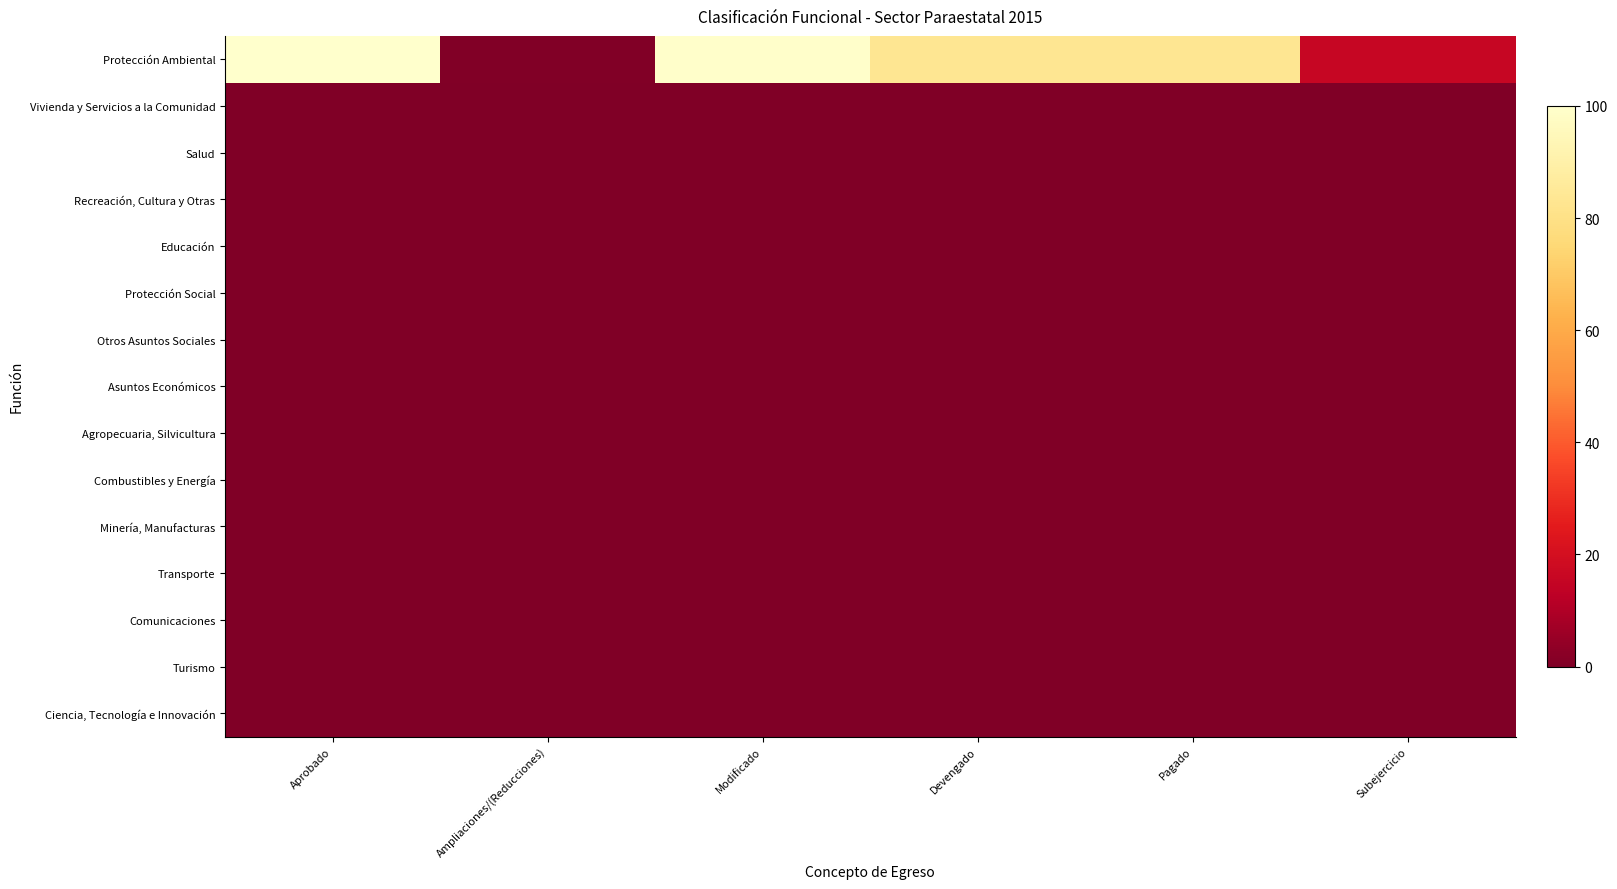

Reading left to right, list all the values displayed in this chart.

Protección Ambiental: Aprobado=100.0	Ampliaciones/(Reducciones)=0.7	Modificado=99.3	Devengado=83.4	Pagado=83.4	Subejercicio=15.8
Vivienda y Servicios a la Comunidad: Aprobado=0.0	Ampliaciones/(Reducciones)=0.0	Modificado=0.0	Devengado=0.0	Pagado=0.0	Subejercicio=0.0
Salud: Aprobado=0.0	Ampliaciones/(Reducciones)=0.0	Modificado=0.0	Devengado=0.0	Pagado=0.0	Subejercicio=0.0
Recreación, Cultura y Otras: Aprobado=0.0	Ampliaciones/(Reducciones)=0.0	Modificado=0.0	Devengado=0.0	Pagado=0.0	Subejercicio=0.0
Educación: Aprobado=0.0	Ampliaciones/(Reducciones)=0.0	Modificado=0.0	Devengado=0.0	Pagado=0.0	Subejercicio=0.0
Protección Social: Aprobado=0.0	Ampliaciones/(Reducciones)=0.0	Modificado=0.0	Devengado=0.0	Pagado=0.0	Subejercicio=0.0
Otros Asuntos Sociales: Aprobado=0.0	Ampliaciones/(Reducciones)=0.0	Modificado=0.0	Devengado=0.0	Pagado=0.0	Subejercicio=0.0
Asuntos Económicos: Aprobado=0.0	Ampliaciones/(Reducciones)=0.0	Modificado=0.0	Devengado=0.0	Pagado=0.0	Subejercicio=0.0
Agropecuaria, Silvicultura: Aprobado=0.0	Ampliaciones/(Reducciones)=0.0	Modificado=0.0	Devengado=0.0	Pagado=0.0	Subejercicio=0.0
Combustibles y Energía: Aprobado=0.0	Ampliaciones/(Reducciones)=0.0	Modificado=0.0	Devengado=0.0	Pagado=0.0	Subejercicio=0.0
Minería, Manufacturas: Aprobado=0.0	Ampliaciones/(Reducciones)=0.0	Modificado=0.0	Devengado=0.0	Pagado=0.0	Subejercicio=0.0
Transporte: Aprobado=0.0	Ampliaciones/(Reducciones)=0.0	Modificado=0.0	Devengado=0.0	Pagado=0.0	Subejercicio=0.0
Comunicaciones: Aprobado=0.0	Ampliaciones/(Reducciones)=0.0	Modificado=0.0	Devengado=0.0	Pagado=0.0	Subejercicio=0.0
Turismo: Aprobado=0.0	Ampliaciones/(Reducciones)=0.0	Modificado=0.0	Devengado=0.0	Pagado=0.0	Subejercicio=0.0
Ciencia, Tecnología e Innovación: Aprobado=0.0	Ampliaciones/(Reducciones)=0.0	Modificado=0.0	Devengado=0.0	Pagado=0.0	Subejercicio=0.0